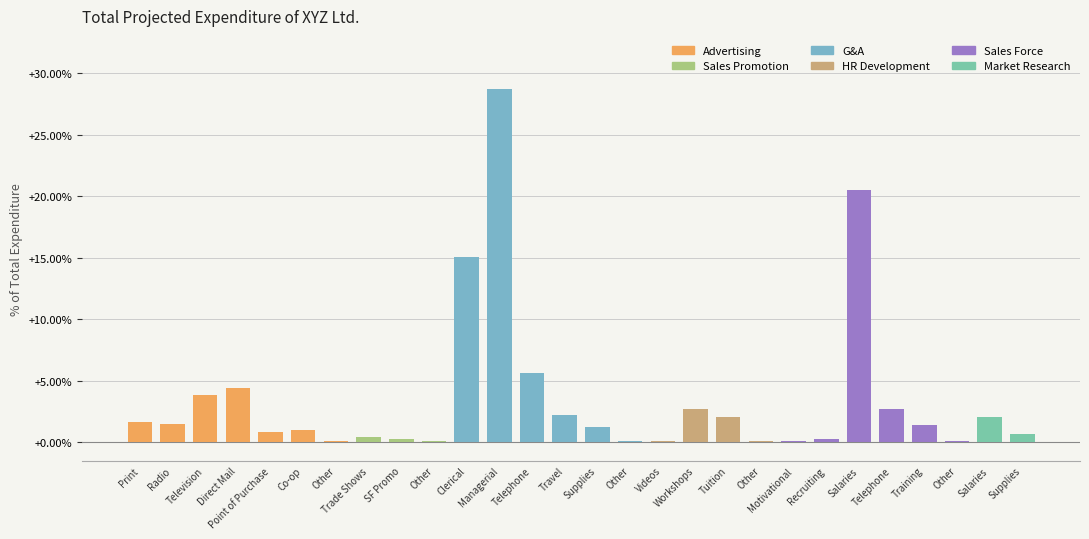

Are the bars grouped side by side (vs. stacked)?

No